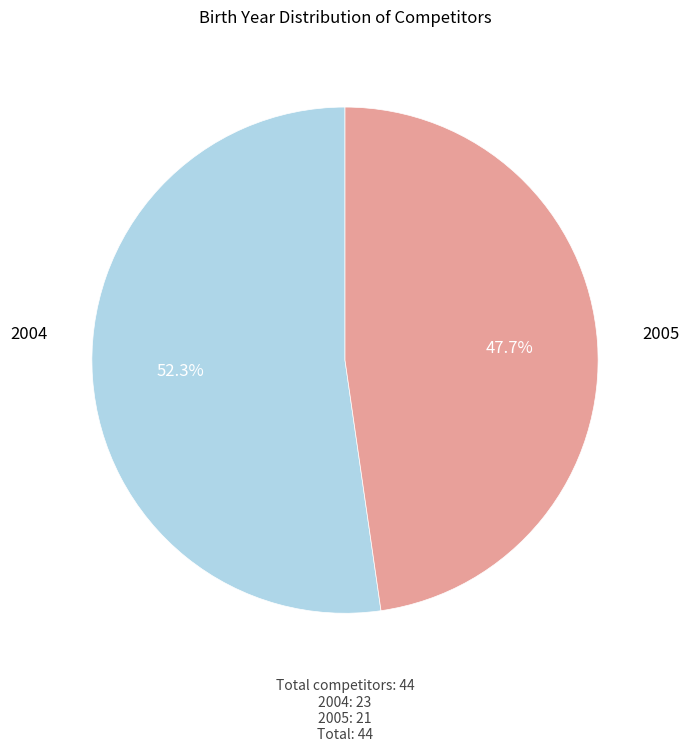

How many segments does this pie chart have?

2